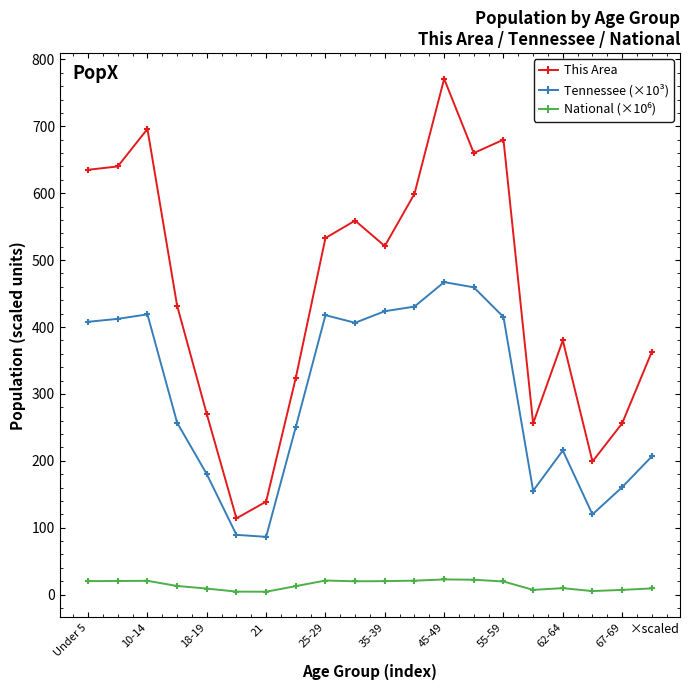

Which series has the largest total across all categories?

This Area